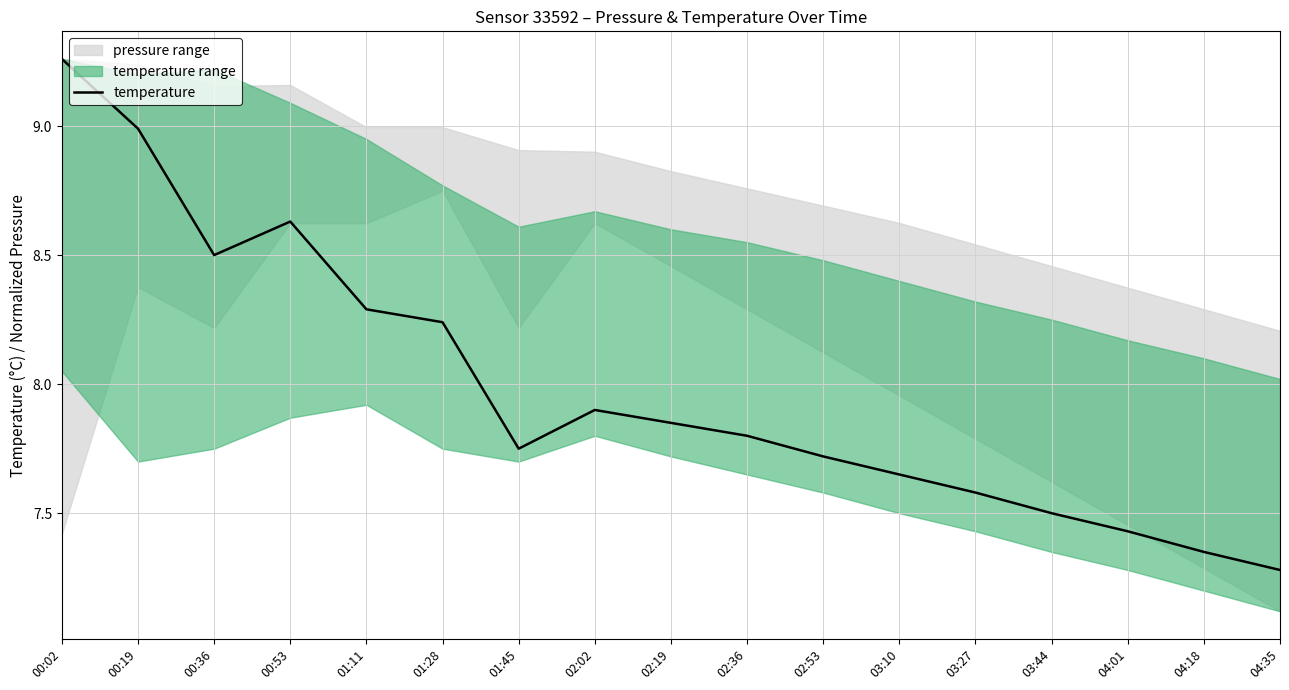

True or false: the data shows 2.9 at 04:01.

False